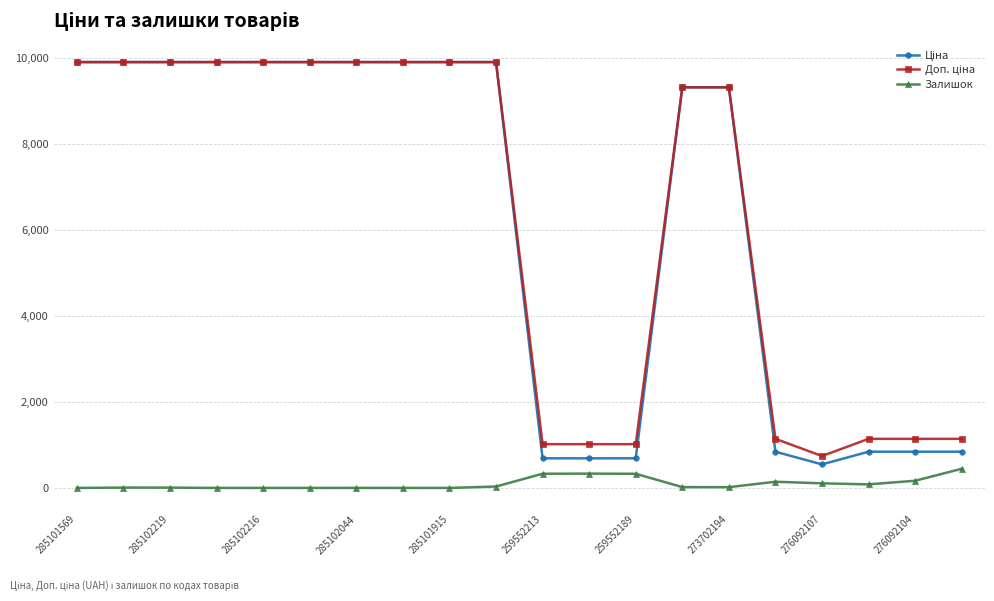

What is the maximum value shown in the chart?

9908.5